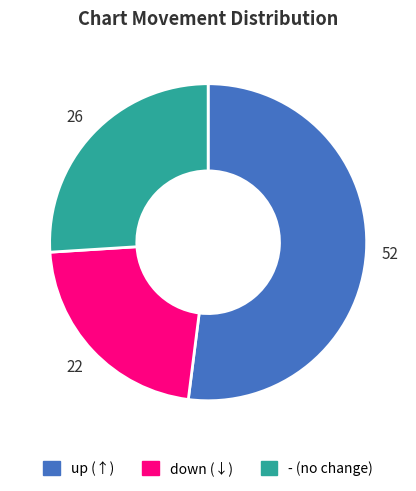

Combined, do down (↓) and - (no change) account for over 50%?

No